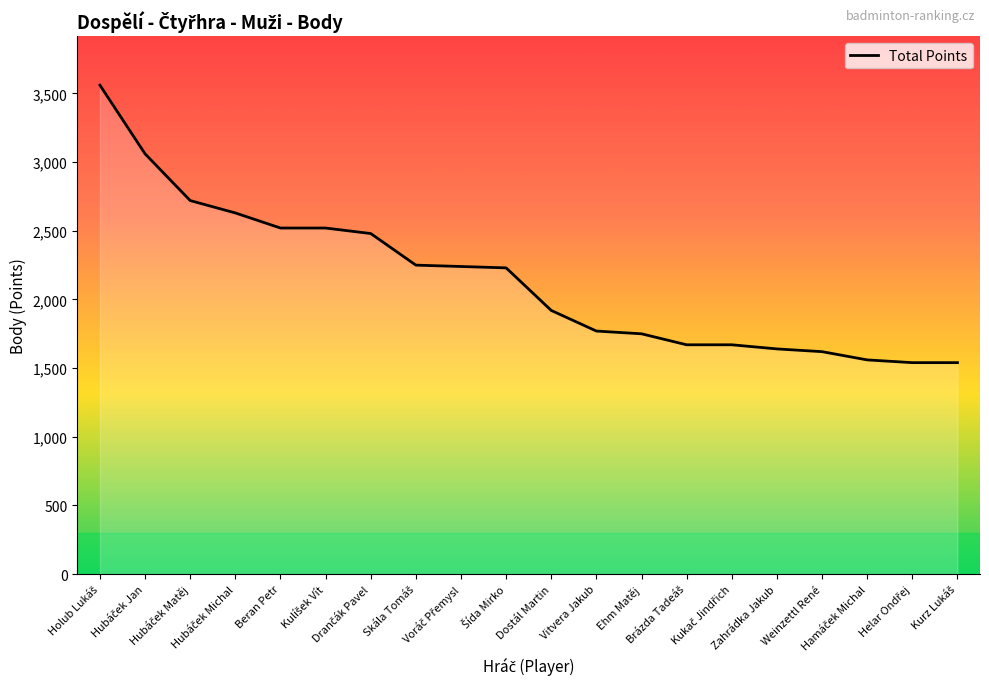

What is the difference between the maximum and minimum values?

2020